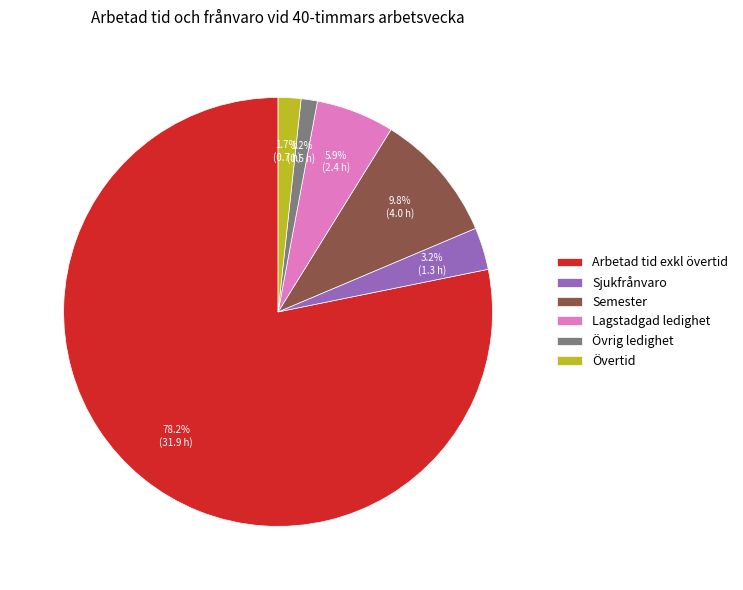

True or false: Sjukfrånvaro accounts for 3% of the total.

True